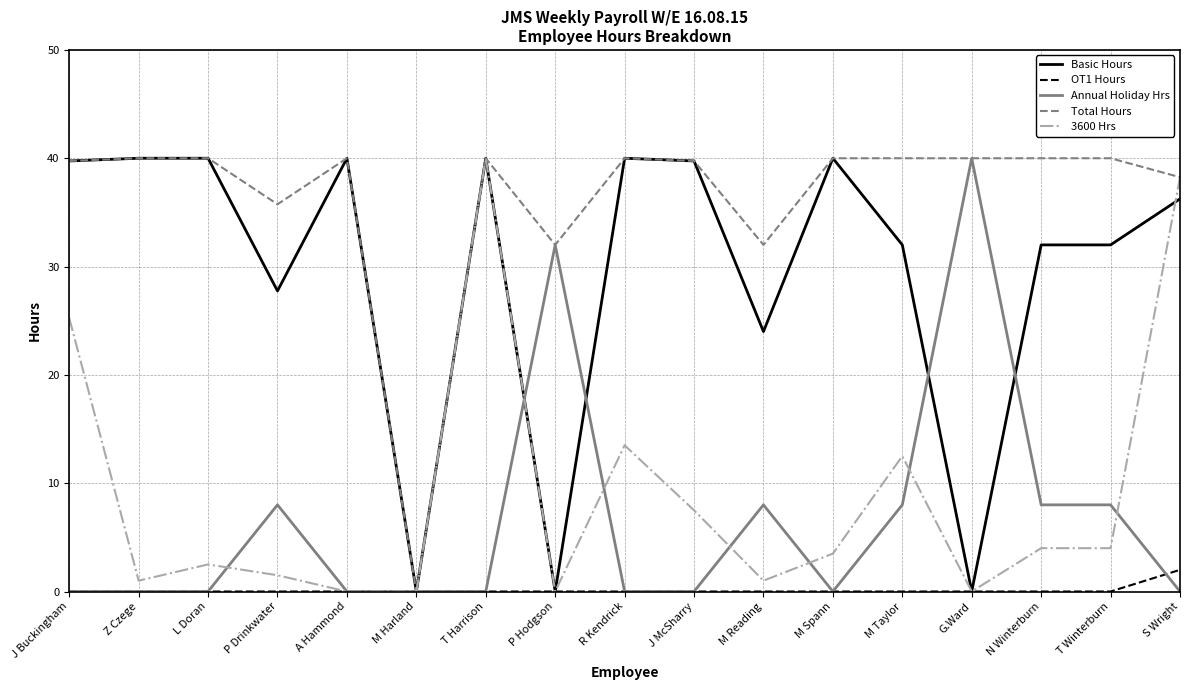

At which category is the sum across all series the highest?

T Harrison